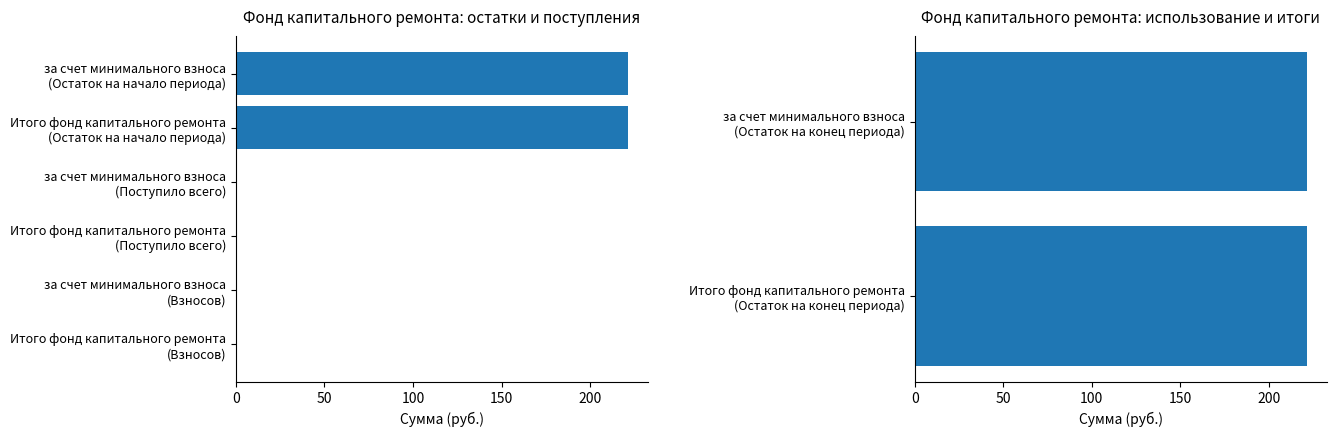

The Остаток на конец периода series shows 221.7 at за счет минимального взноса. True or false?

True